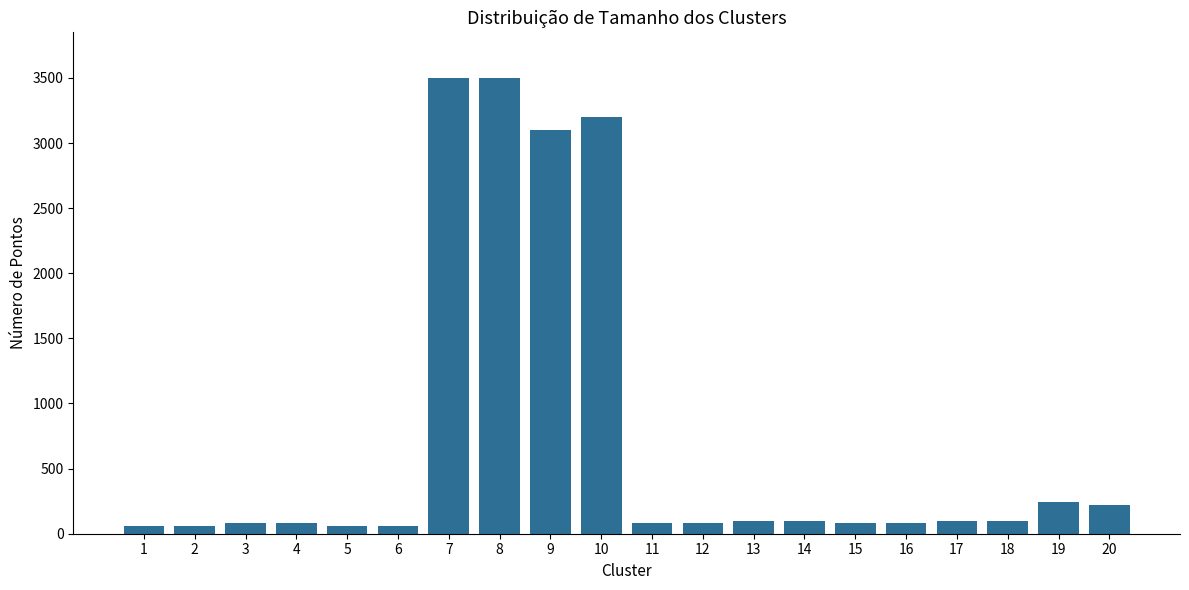

What is the value of the 9th bar from the left?

3100